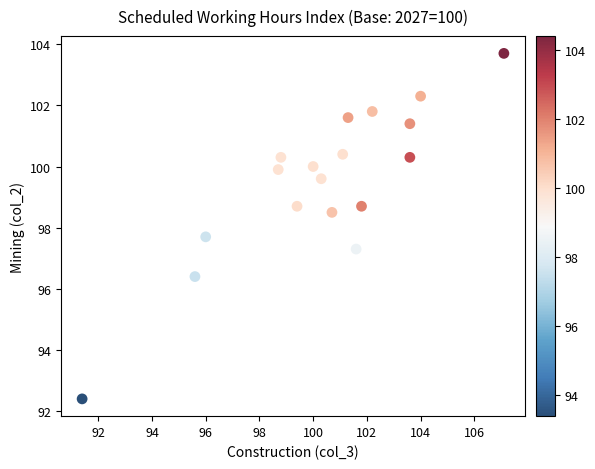

What Y value in the scatter plot is closest to 98?

97.7